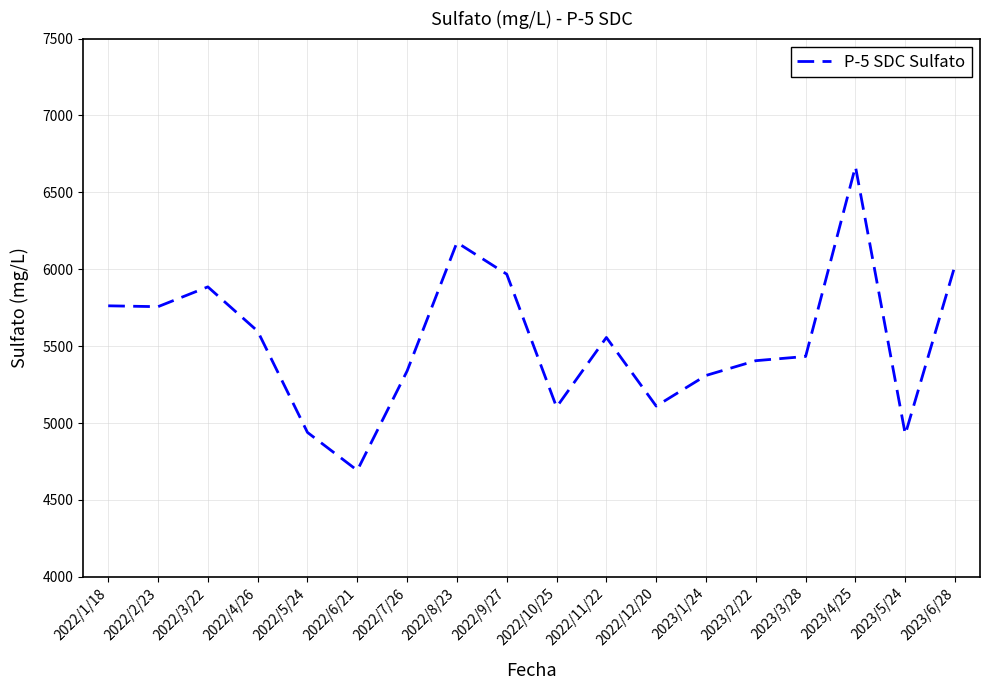

The value at 2022/6/21 is 4692.2. True or false?

True